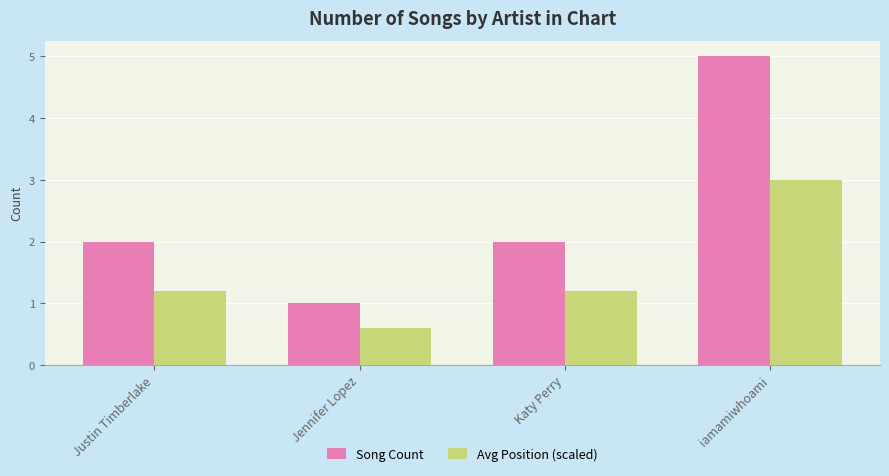

Is the value of Avg Position (scaled) at Justin Timberlake greater than the value of Song Count at Jennifer Lopez?

Yes